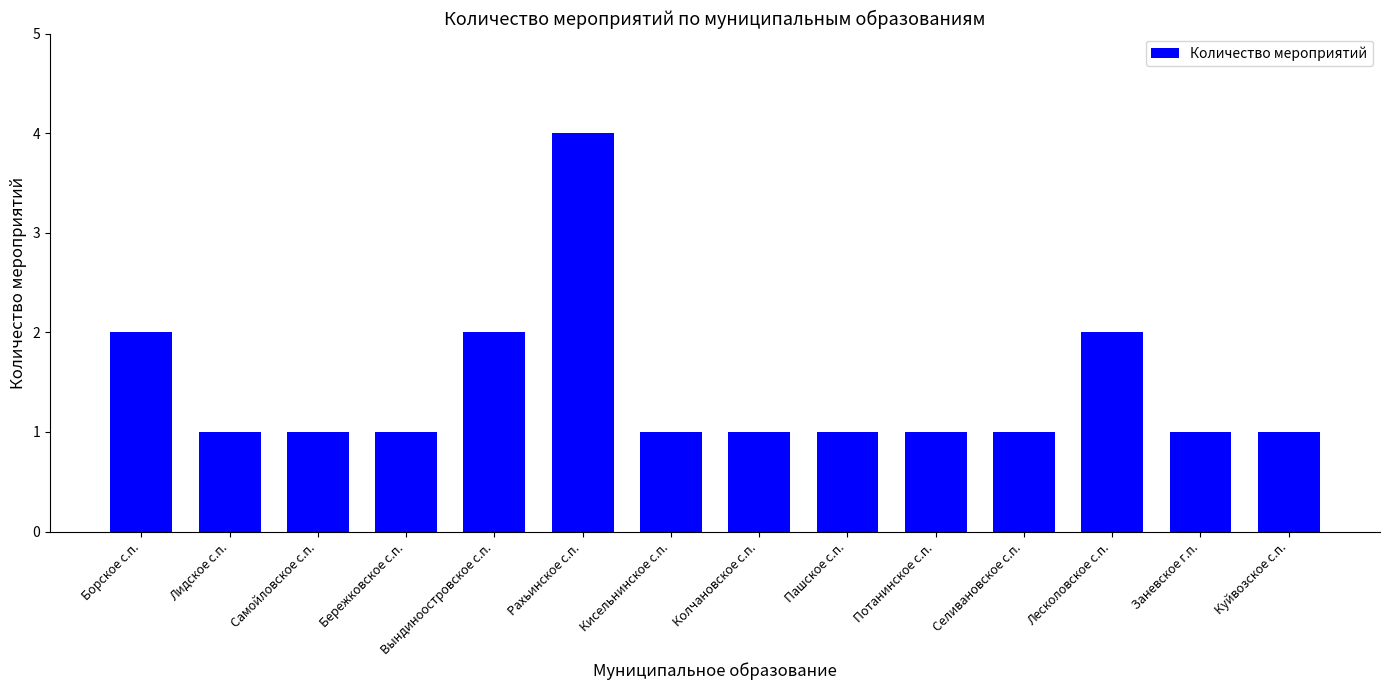

What is the sum of all values?

20